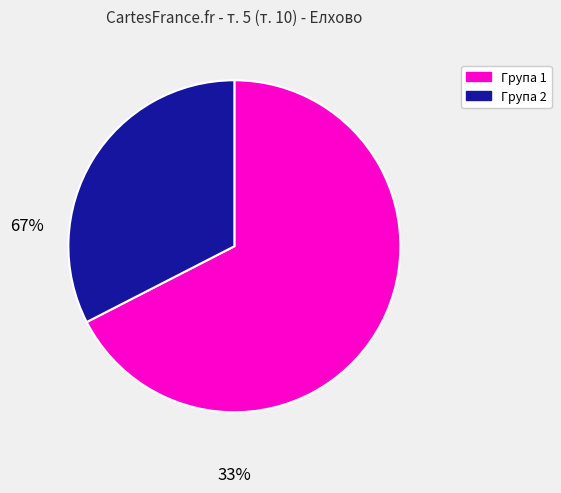

Does any single category account for the majority?

Yes